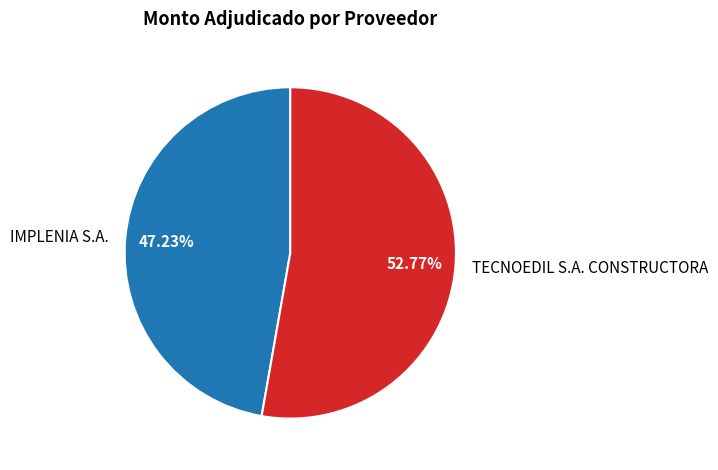

What is the smallest slice in the pie chart?

IMPLENIA S.A.